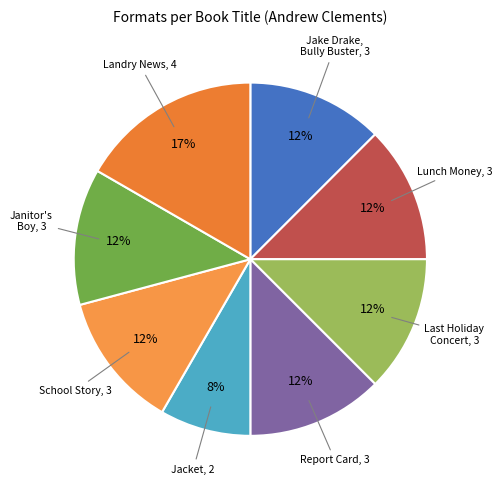

How many slices are in this pie chart?

8